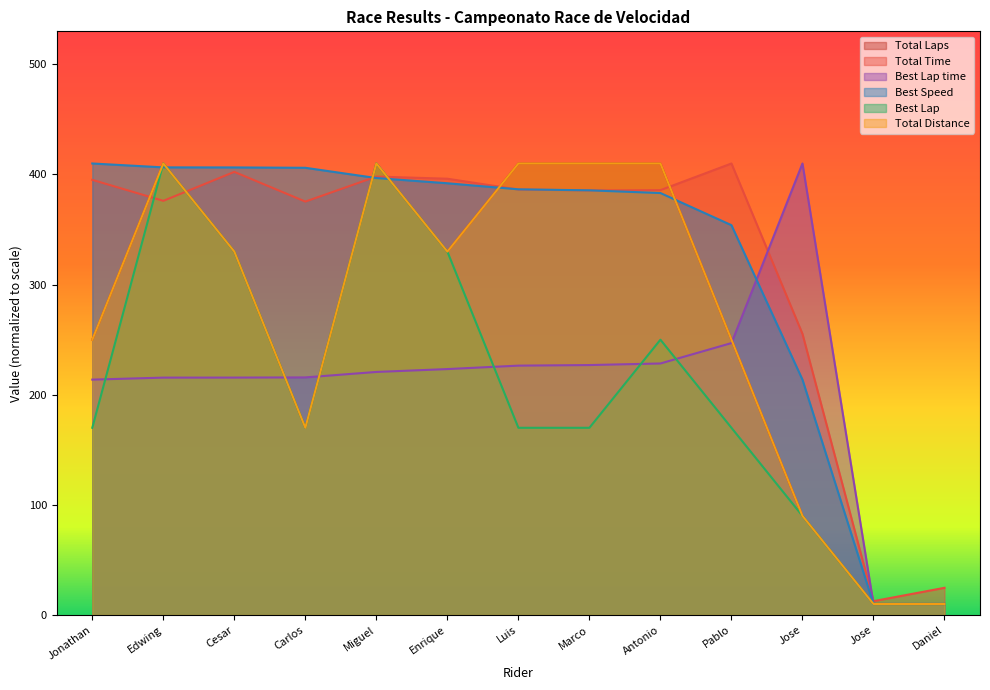

Does the chart display data point markers on the line(s)?

No